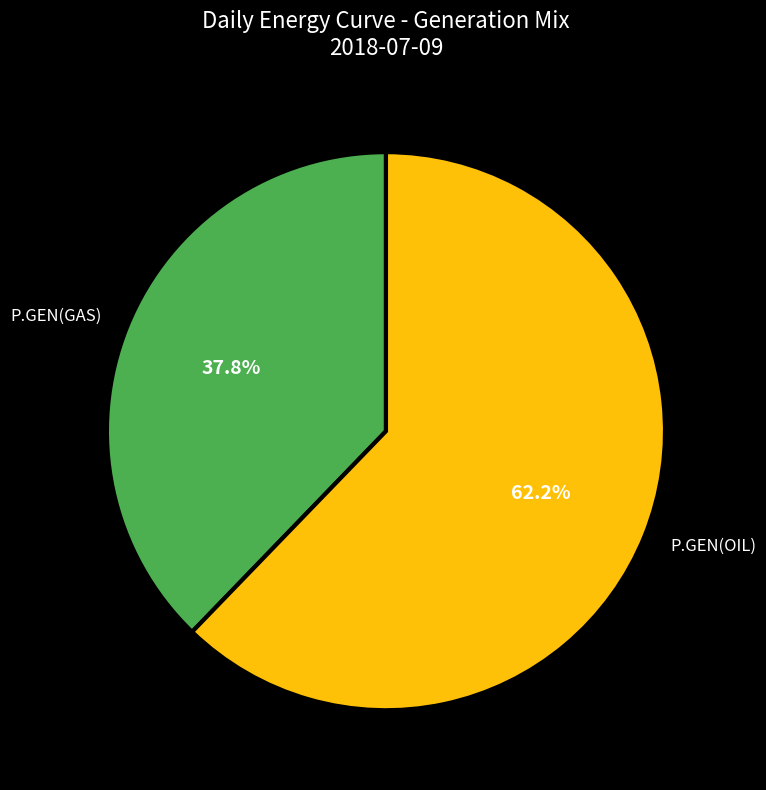

How many segments does this pie chart have?

2